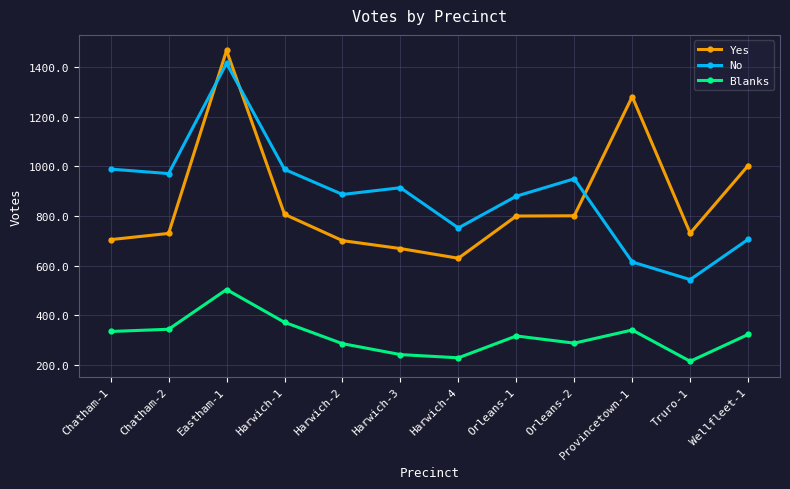

What is the approximate value of Blanks at Harwich-4, to the nearest 5?

230